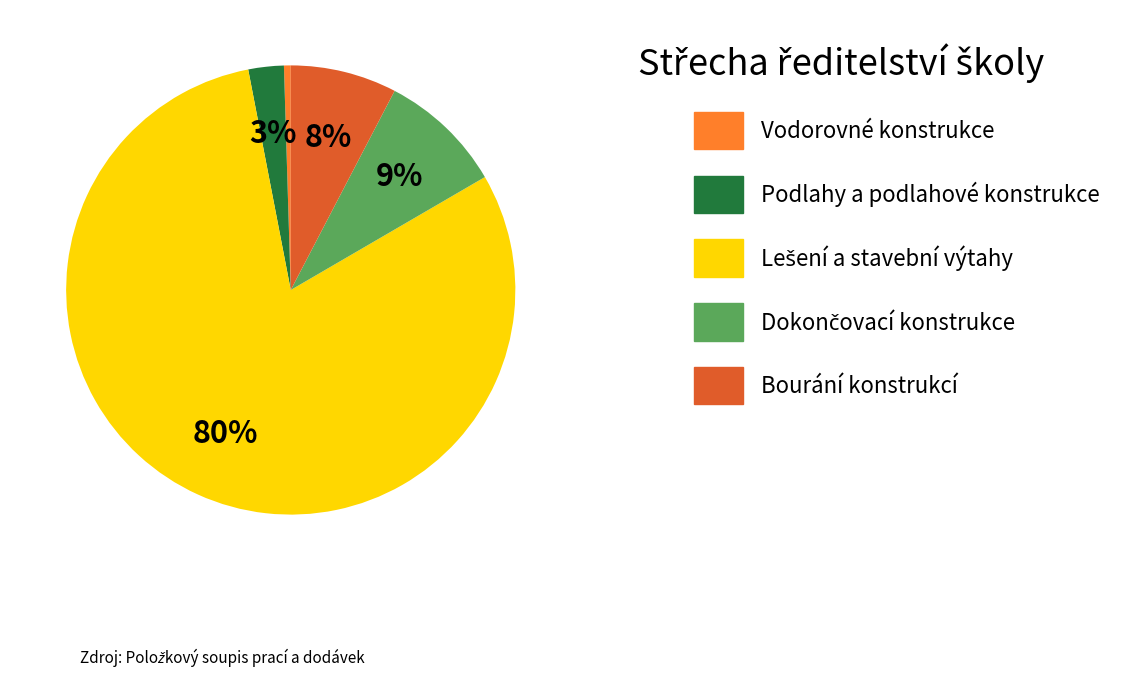

The Podlahy a podlahové konstrukce slice represents 3% of the pie. True or false?

True